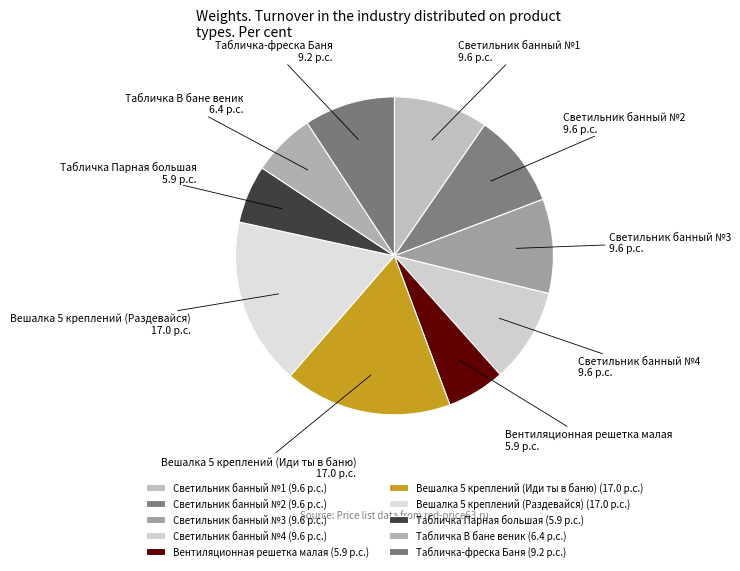

Does any single category account for the majority?

No